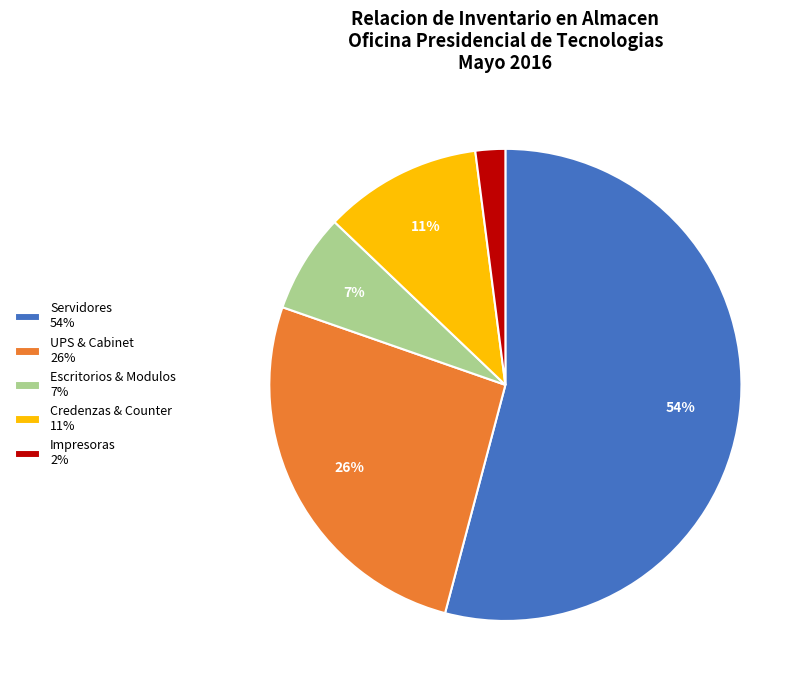

To the nearest percent, what is the average slice percentage?

20%